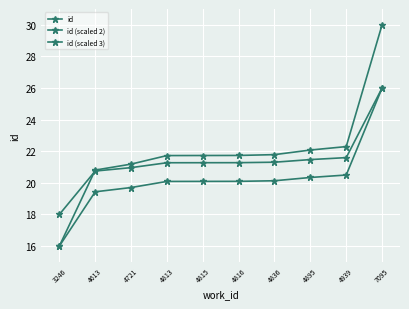

Reading left to right, extract all data points from this chart.

id: 16.0	20.8	21.2	21.7	21.7	21.7	21.8	22.1	22.3	30.0
id (scaled 2): 16.0	19.4	19.7	20.1	20.1	20.1	20.1	20.3	20.5	26.0
id (scaled 3): 18.0	20.7	21.0	21.3	21.3	21.3	21.3	21.5	21.6	26.0